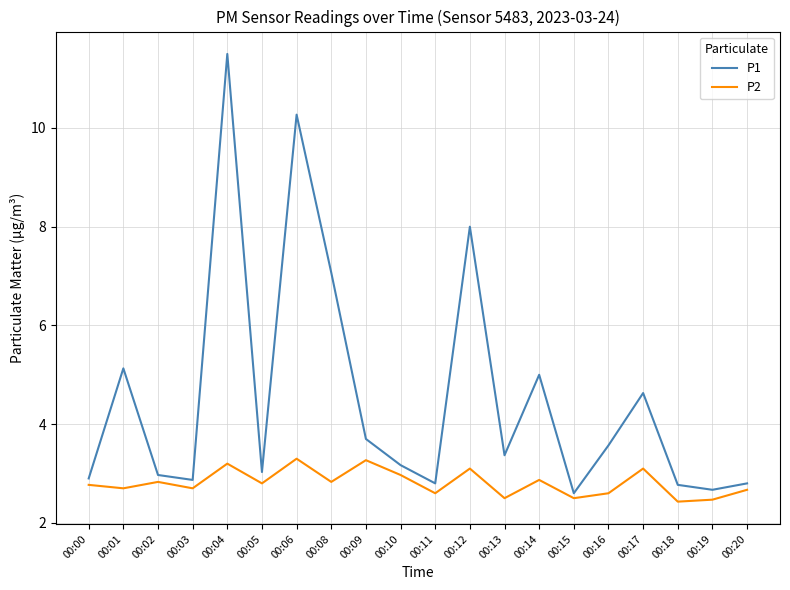

What is the minimum value shown in the chart?

2.4